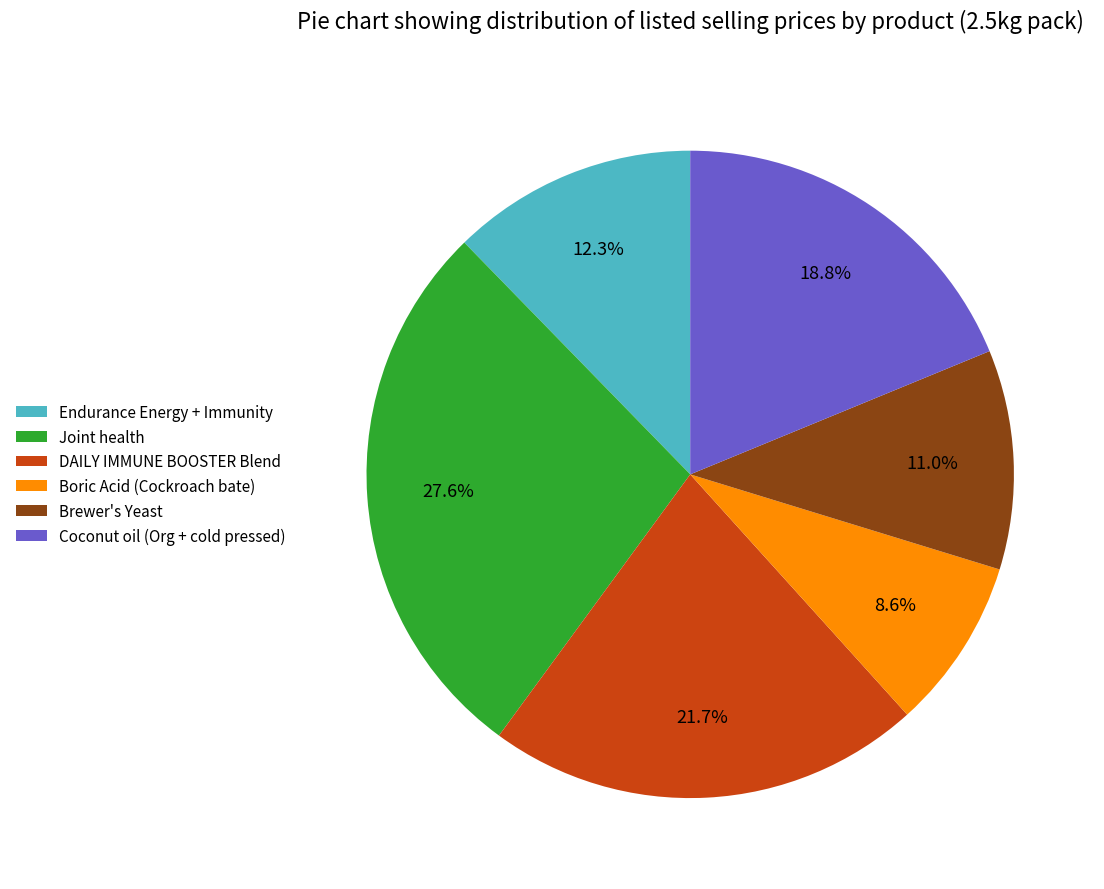

How much of the chart is everything except Endurance Energy + Immunity?

87.7%